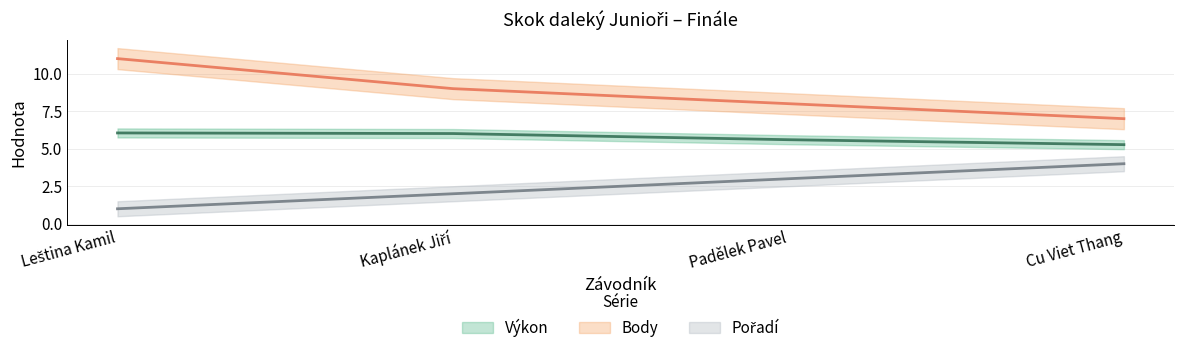

Which label corresponds to the largest value in the chart?

Leština Kamil